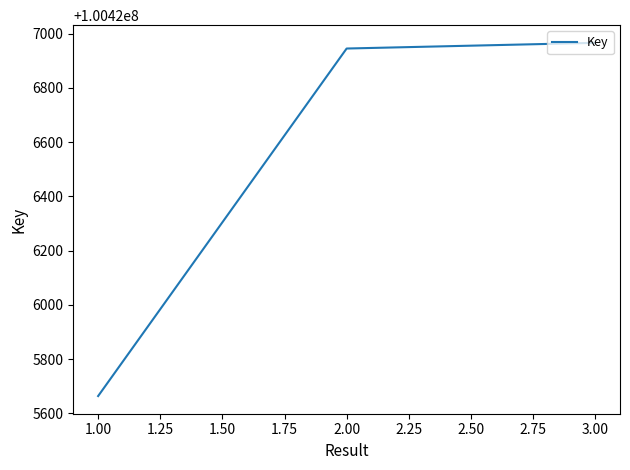

What is the smallest value displayed?

100425664